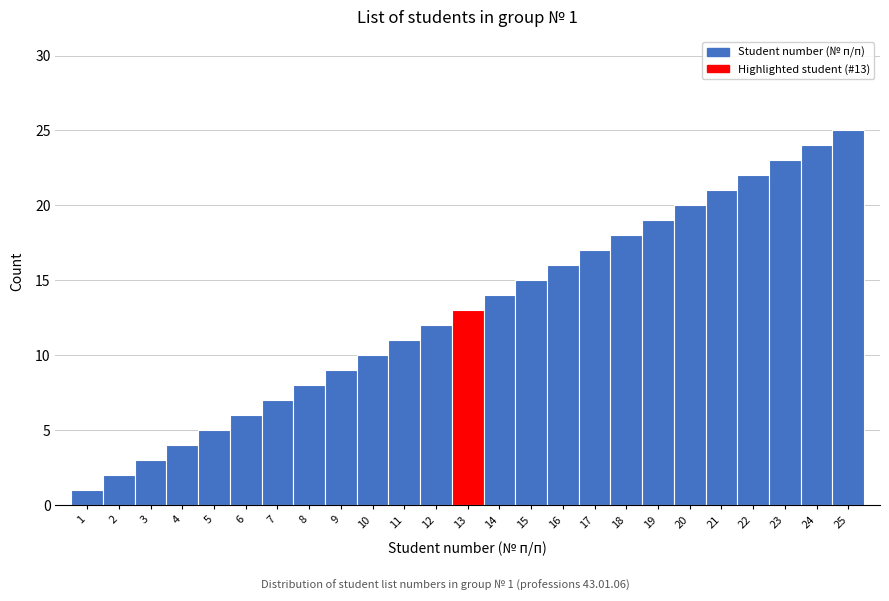

Which range on the x-axis has the tallest bar?

24.5 to 25.5